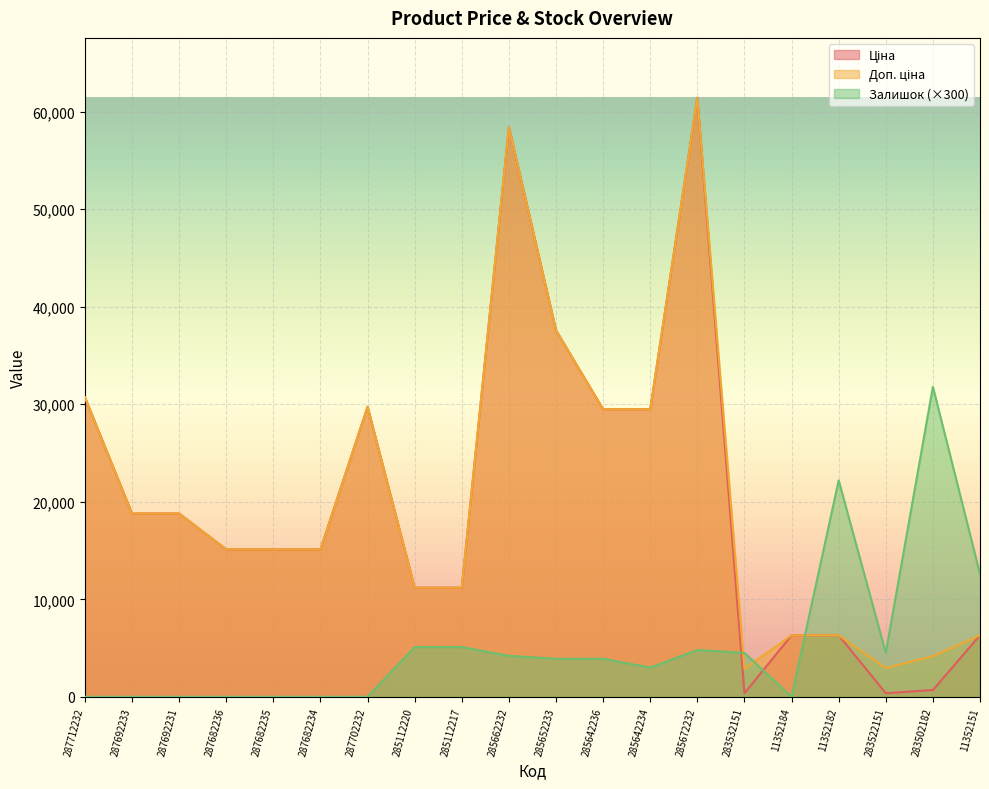

What is the label of the 14th point from the left?

285672232